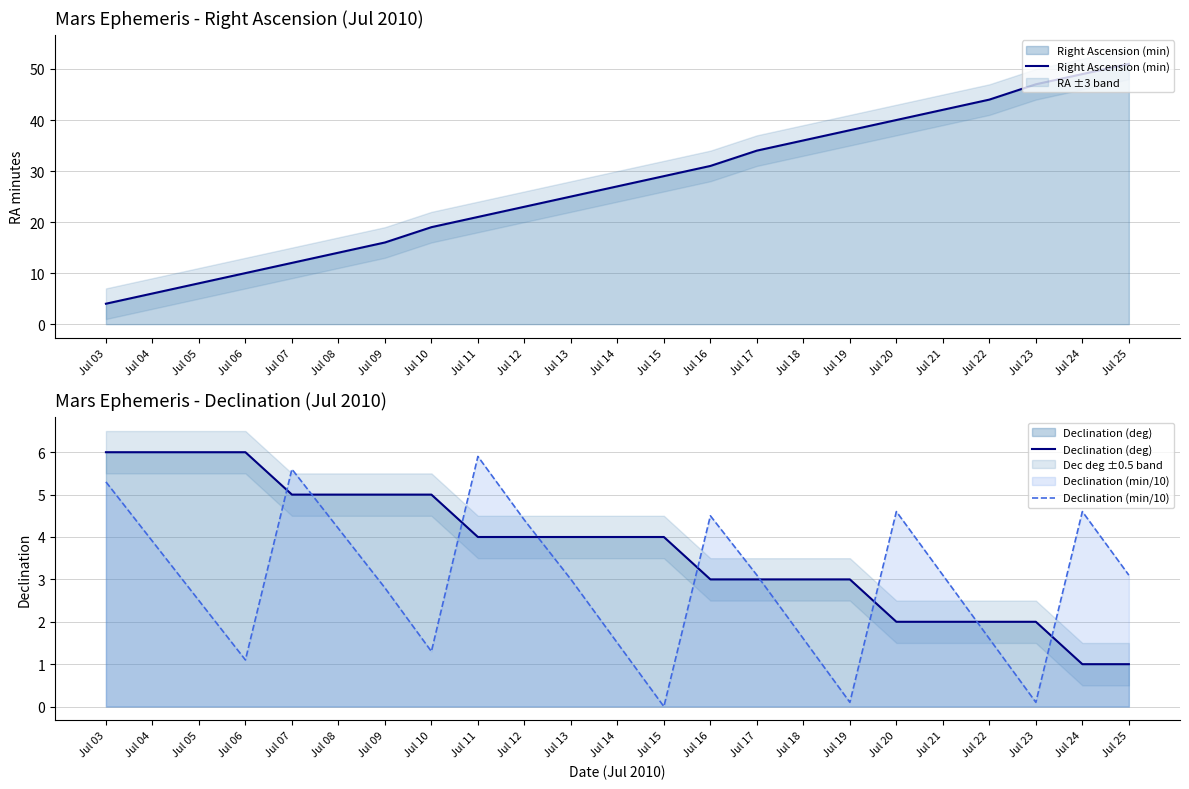

At which label is Declination (deg) closest to 3?

Jul 16